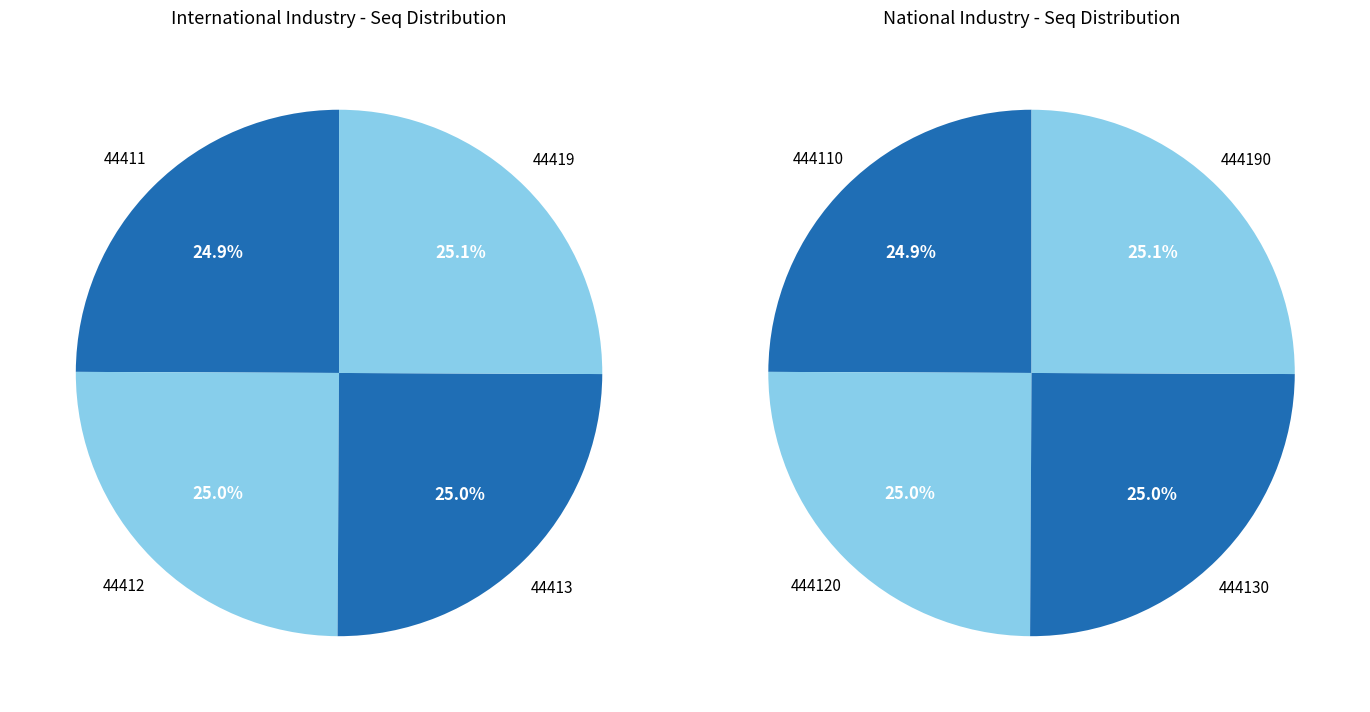

To the nearest percent, what portion does 0 represent?

25%